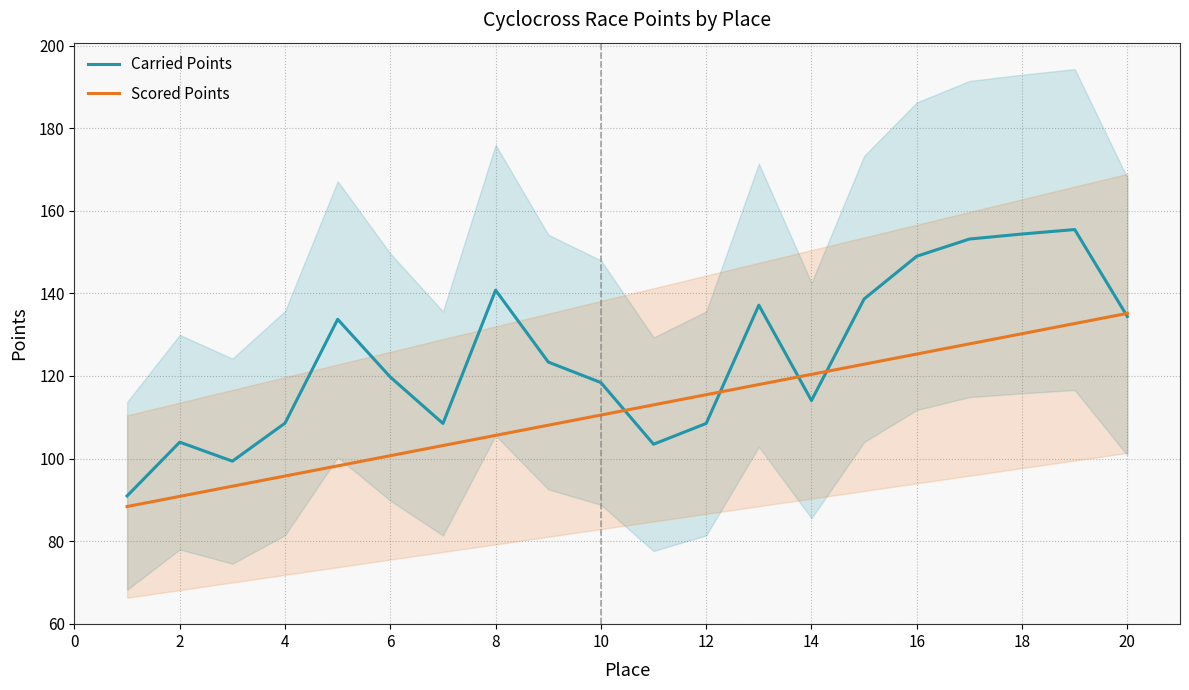

What is the maximum value for Scored Points?

135.2